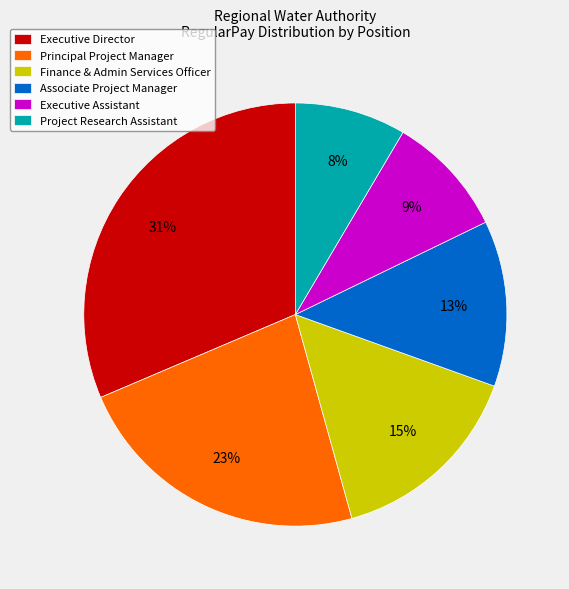

True or false: Executive Assistant accounts for 9% of the total.

True